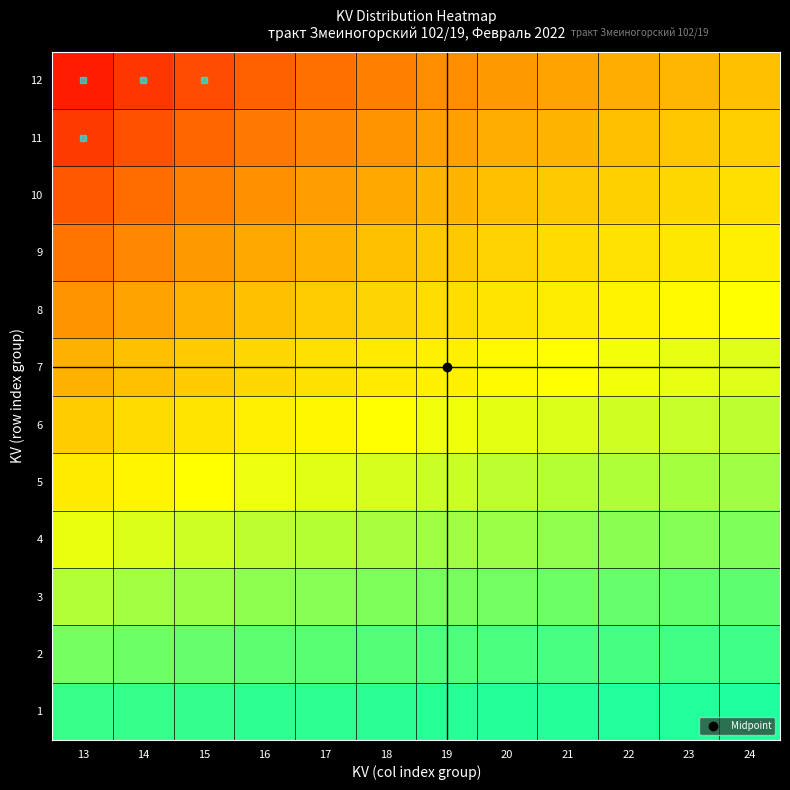

What is the total value across all series at 23?

8.6